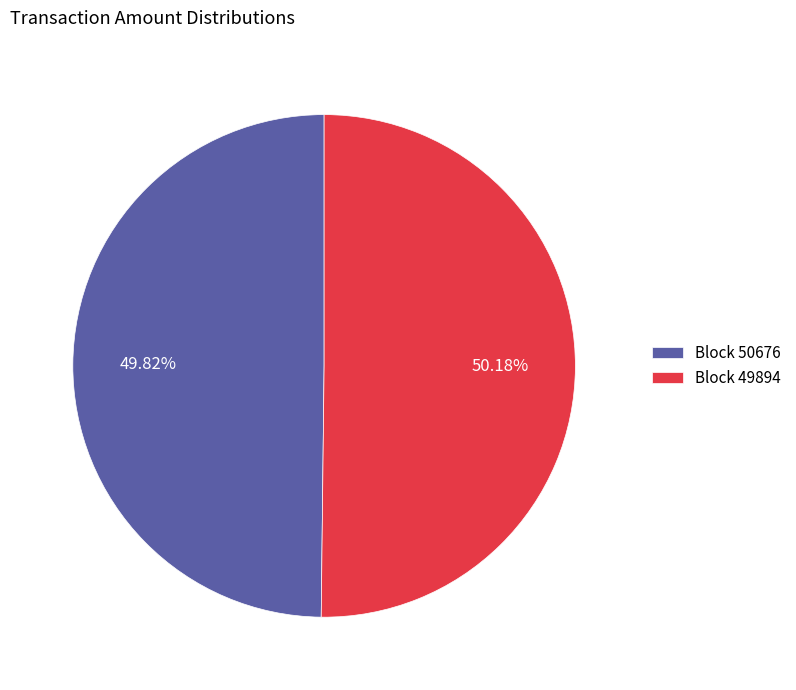

Is there a majority slice in this chart?

Yes